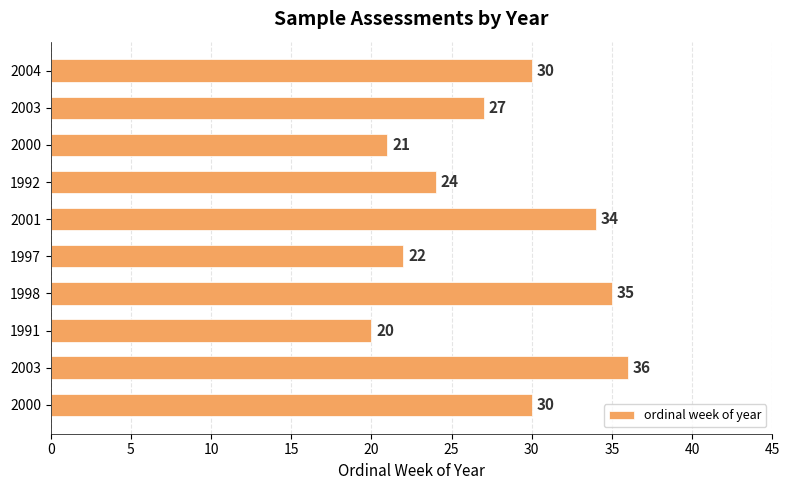

What is the difference between the maximum and second lowest values?

15